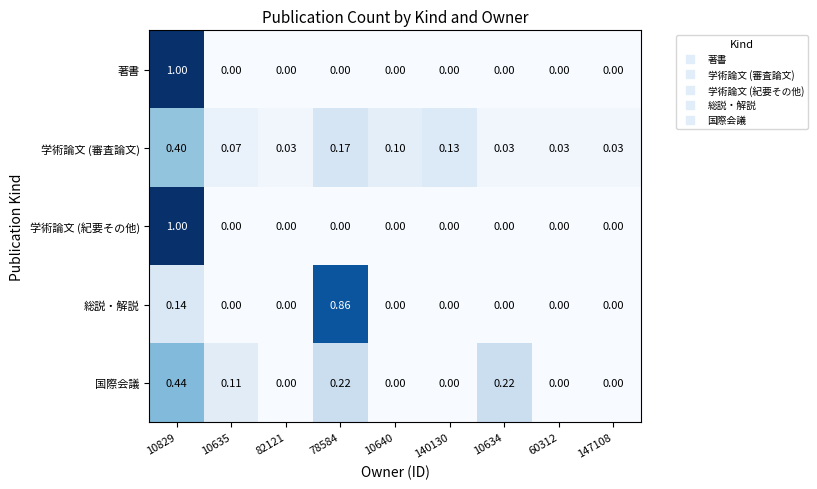

Is the value of 総説・解説 at 10634 greater than the value of 学術論文 (審査論文) at 78584?

No